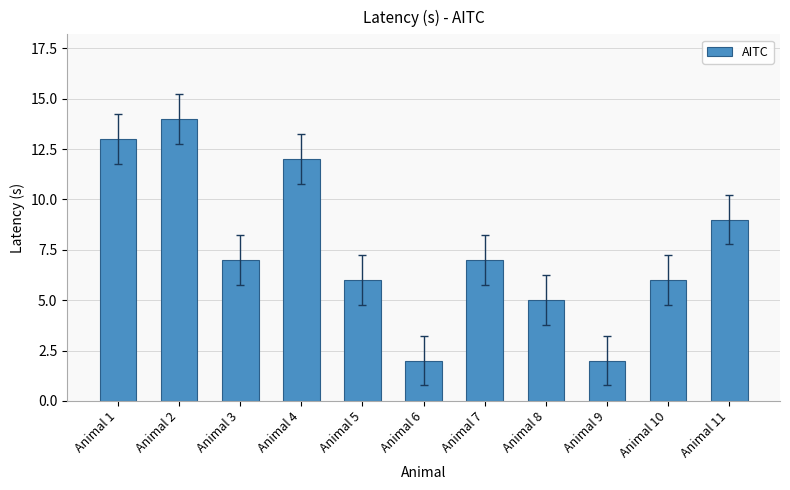

Reading right to left, extract all data points from this chart.

Animal 11=9	Animal 10=6	Animal 9=2	Animal 8=5	Animal 7=7	Animal 6=2	Animal 5=6	Animal 4=12	Animal 3=7	Animal 2=14	Animal 1=13